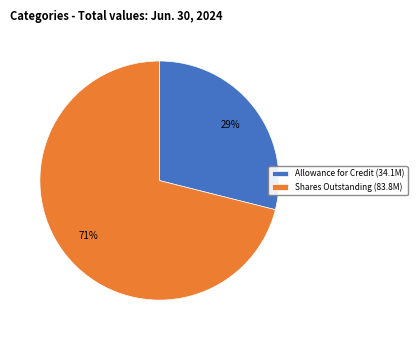

Approximately how many times larger is the value at Allowance for Credit (34.1M) compared to Shares Outstanding (83.8M)?

0.4